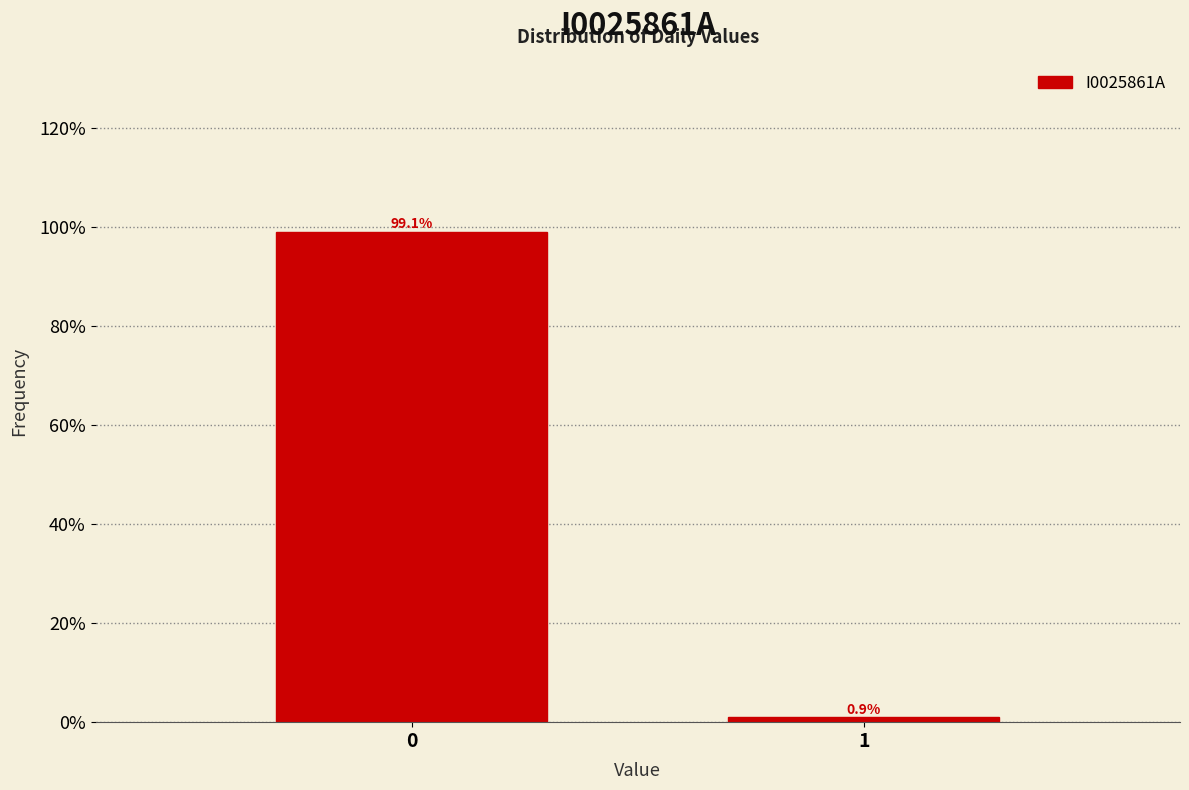

Does the chart contain any negative values?

No